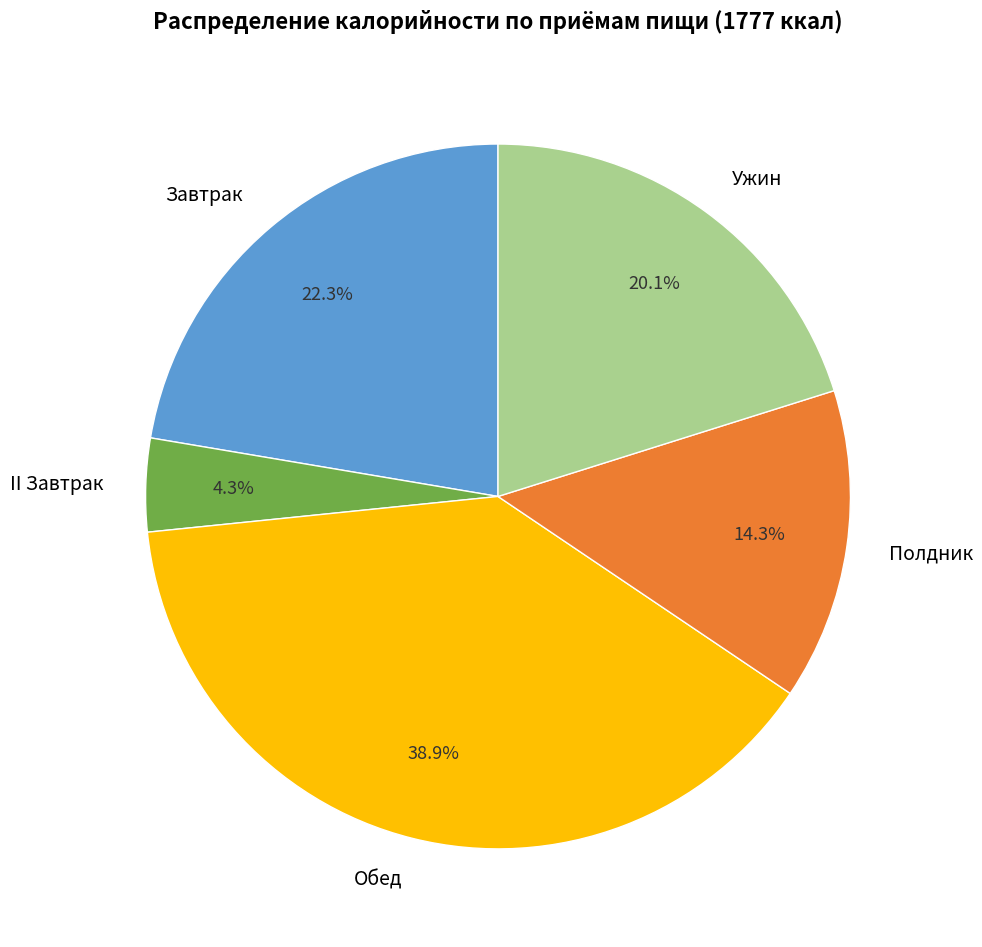

Is it true that Обед is 39% of the pie?

True